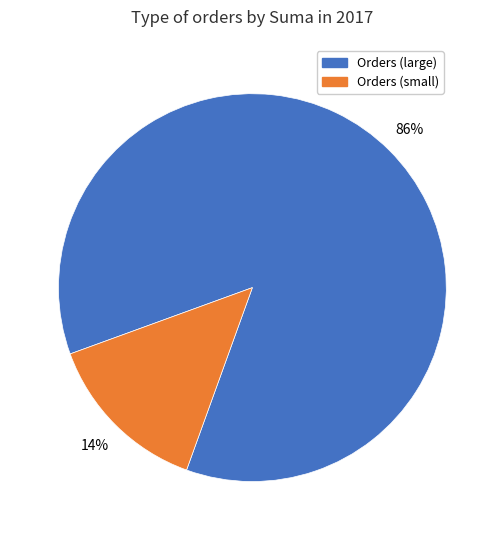

Do Orders (small) and Orders (large) together represent more than half of the pie?

Yes